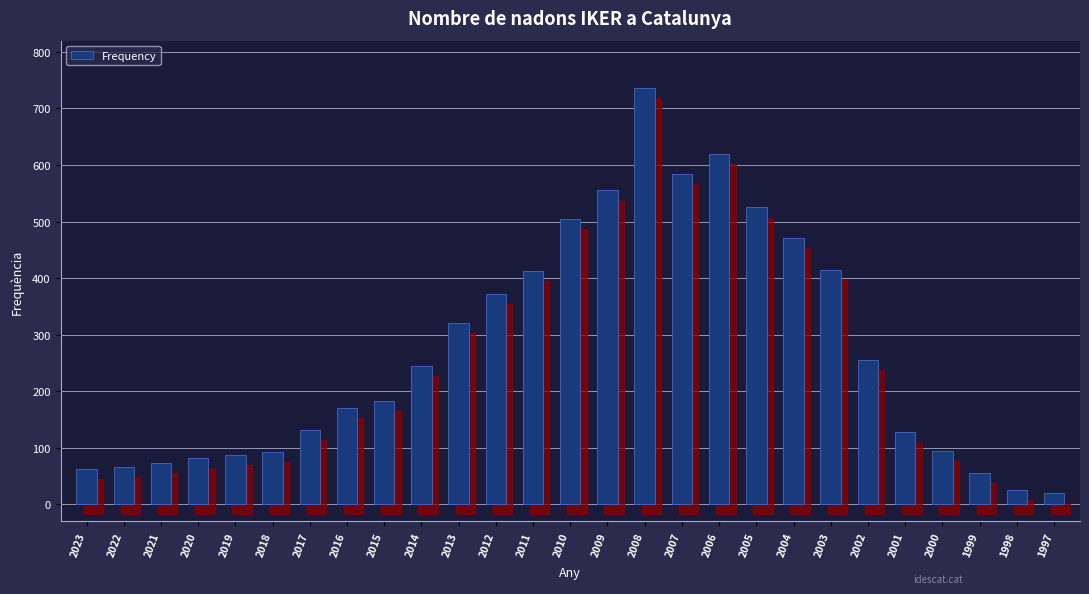

What is the minimum value shown in the chart?

19